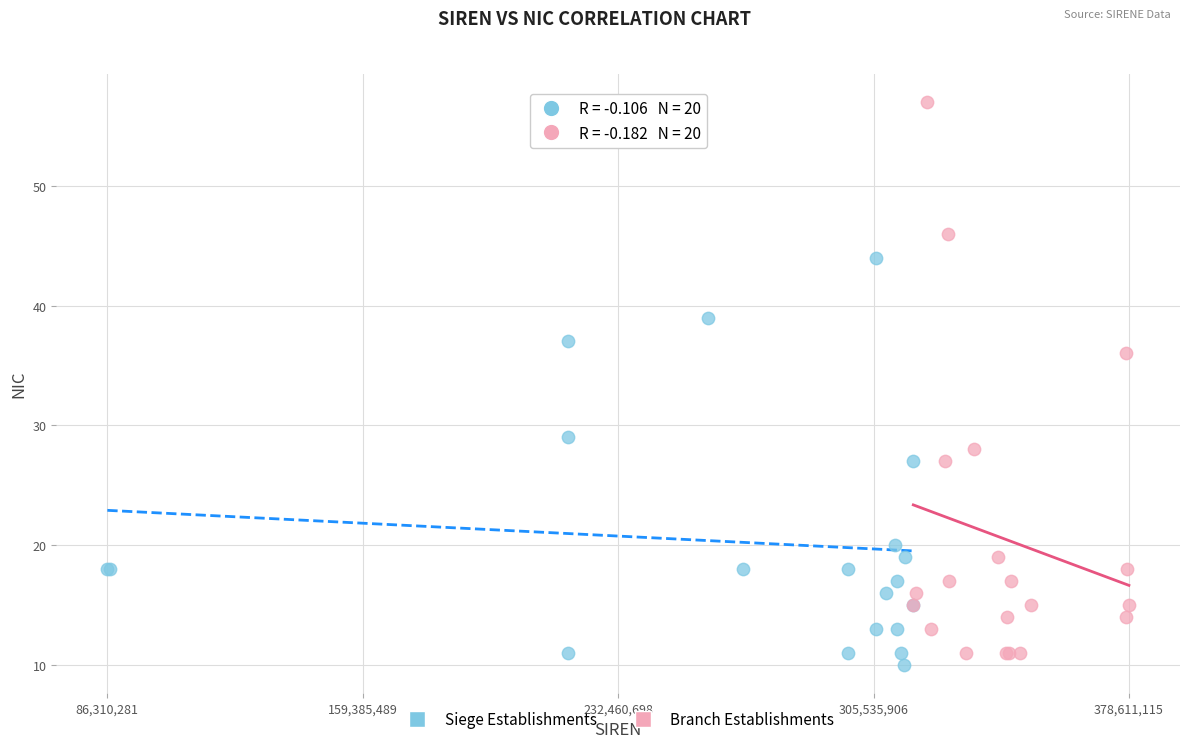

Which series reaches the minimum Y coordinate?

Siege Establishments